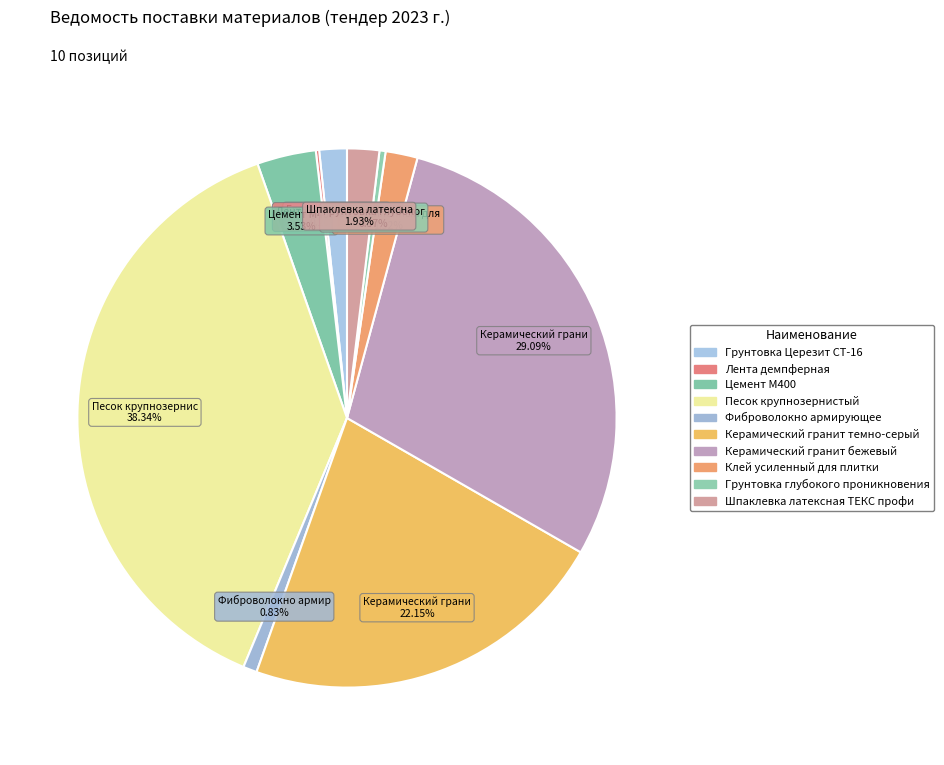

How many segments does this pie chart have?

10